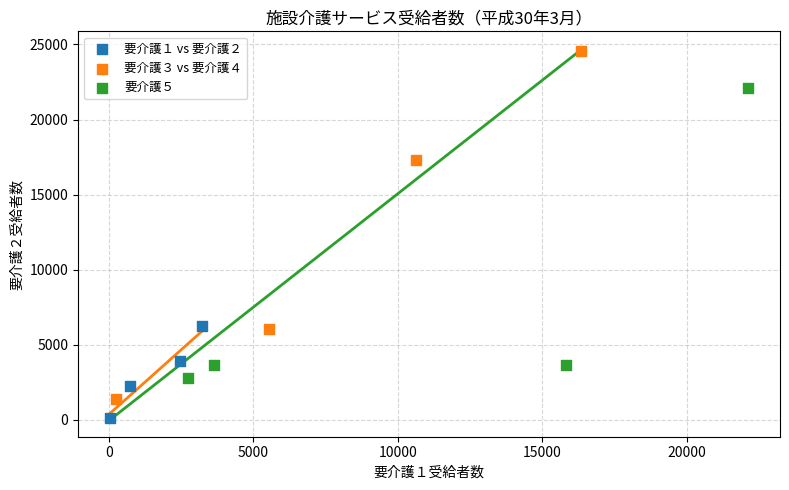

Which series contains the highest Y value?

要介護３ vs 要介護４